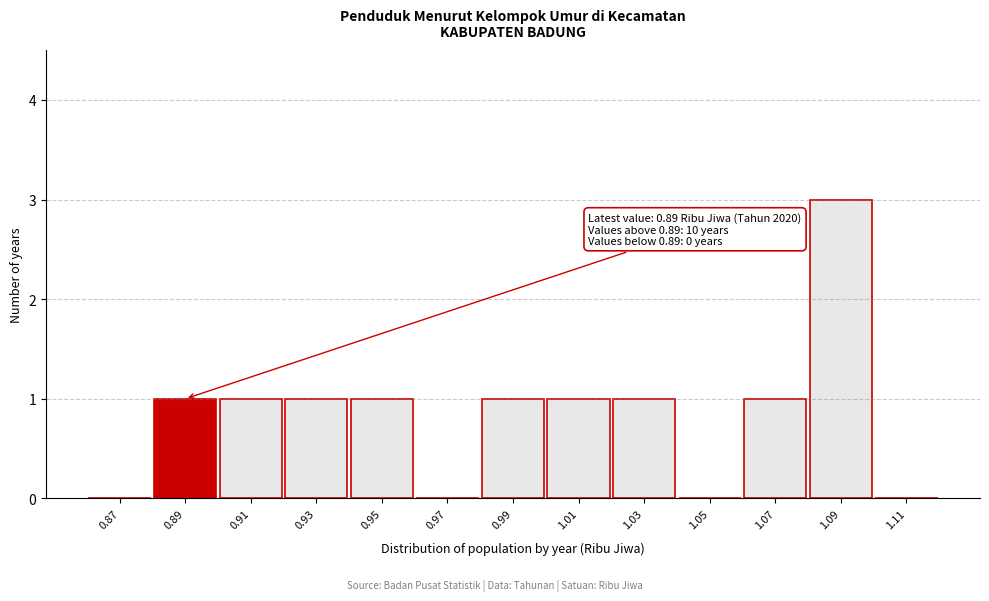

Reading left to right, extract all data points from this chart.

0.87=0	0.89=1	0.91=1	0.93=1	0.95=1	0.97=0	0.99=1	1.01=1	1.03=1	1.05=0	1.07=1	1.09=3	1.11=0